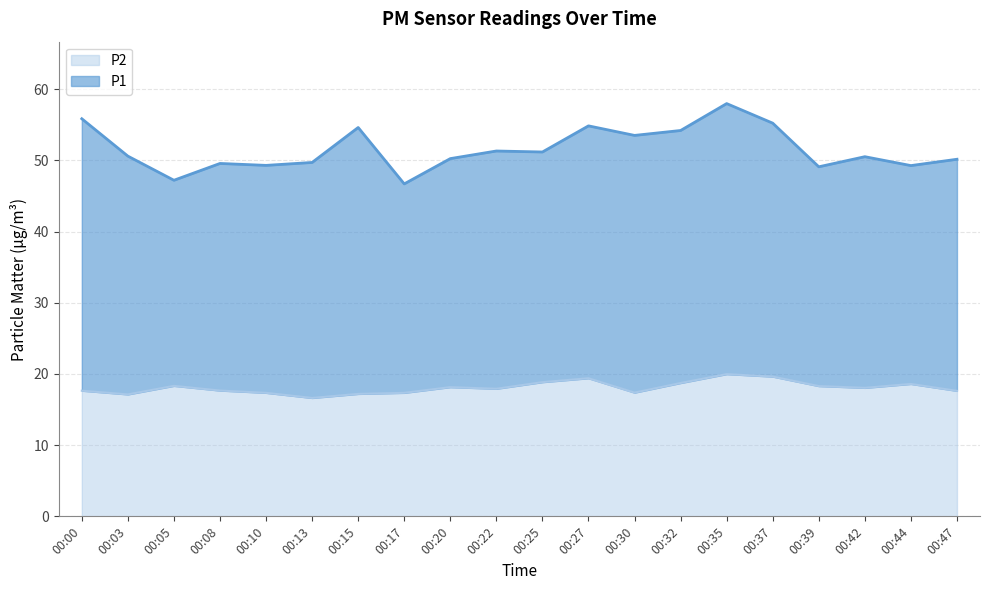

What is the sum of all values?

361.9